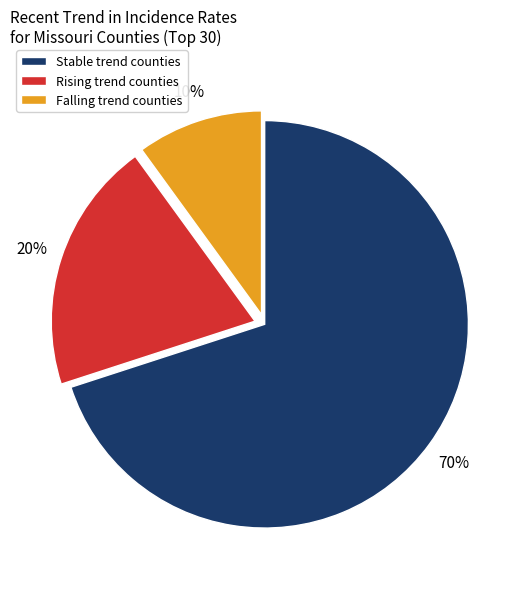

To the nearest percent, what is the average slice percentage?

33%